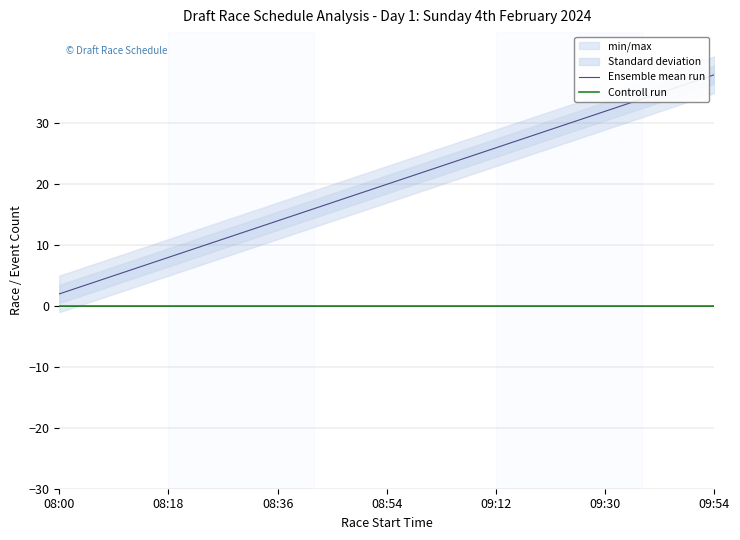

True or false: Ensemble mean run has more than 0 points higher than both neighbors.

False